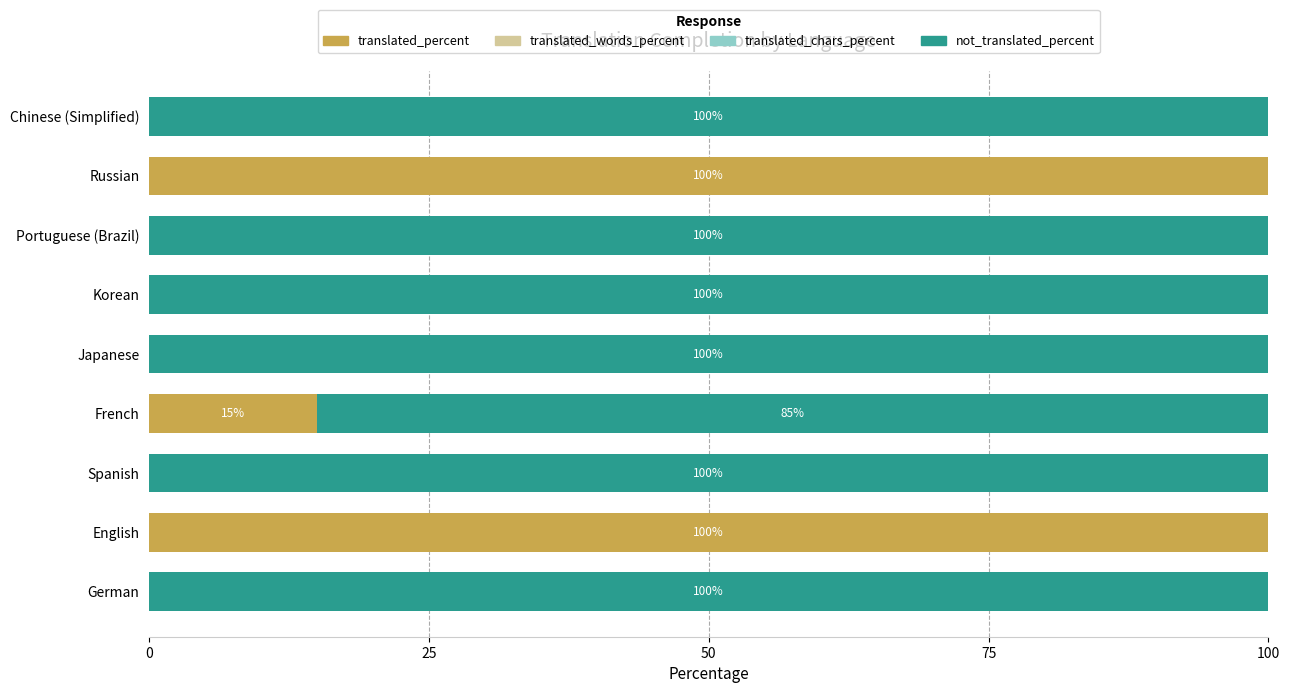

What is the maximum value for translated_percent?

100